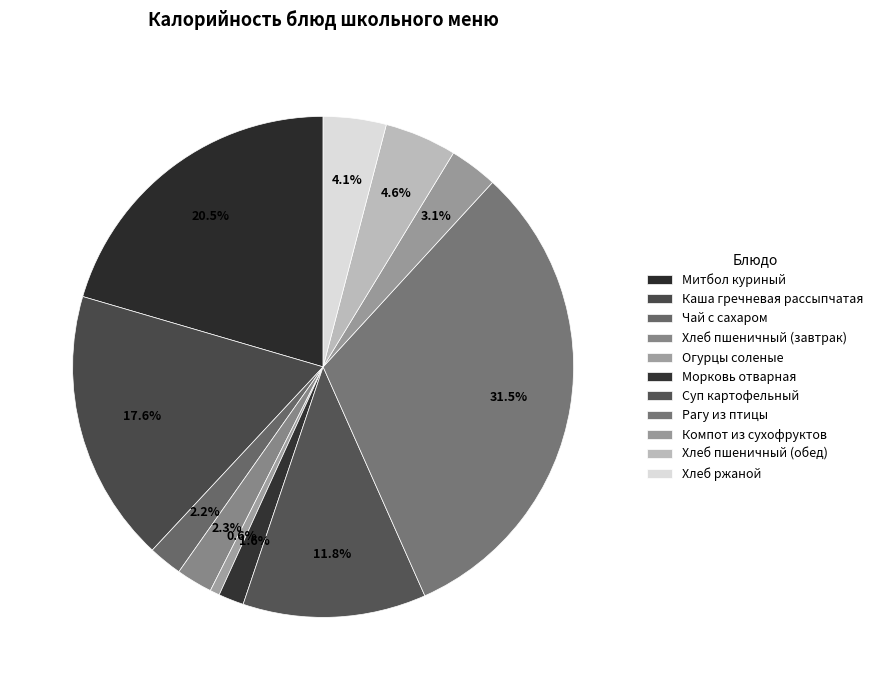

Is Морковь отварная the majority of the pie?

No